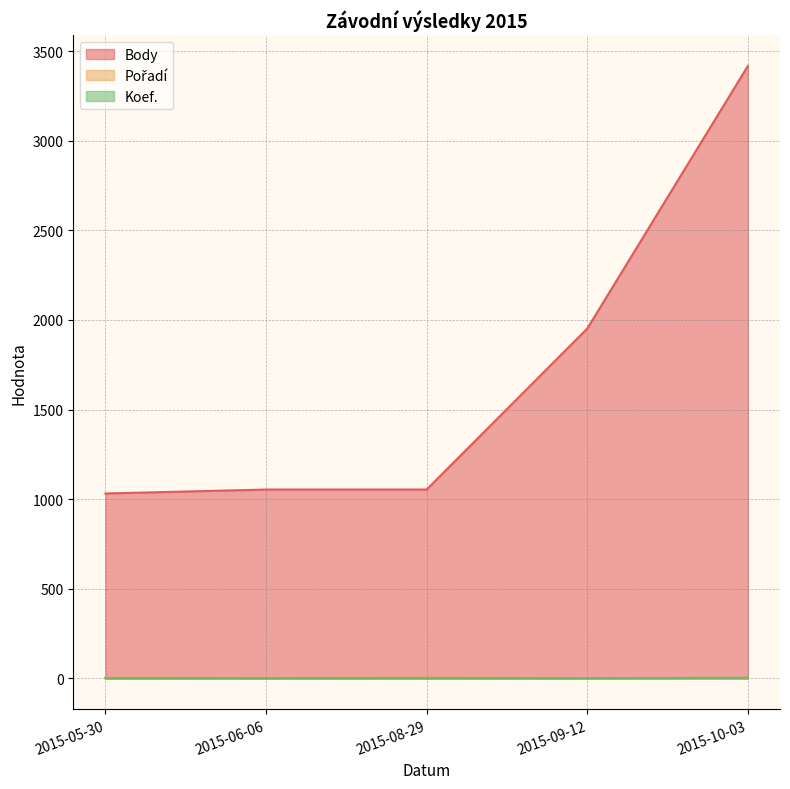

What position from the left is 2015-05-30?

1